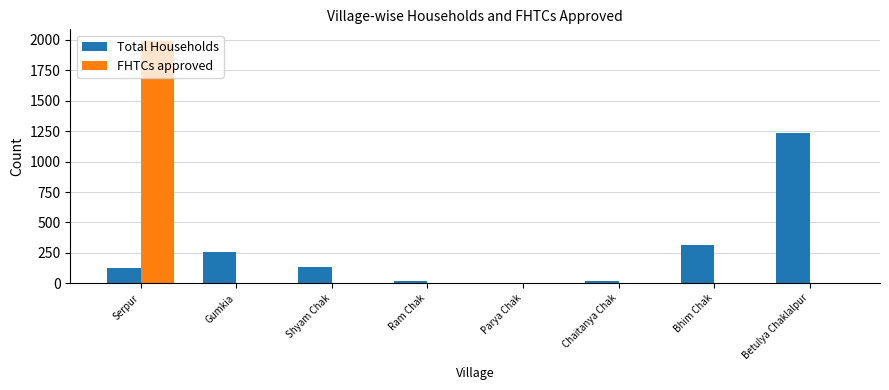

How many categories are shown in the chart?

8